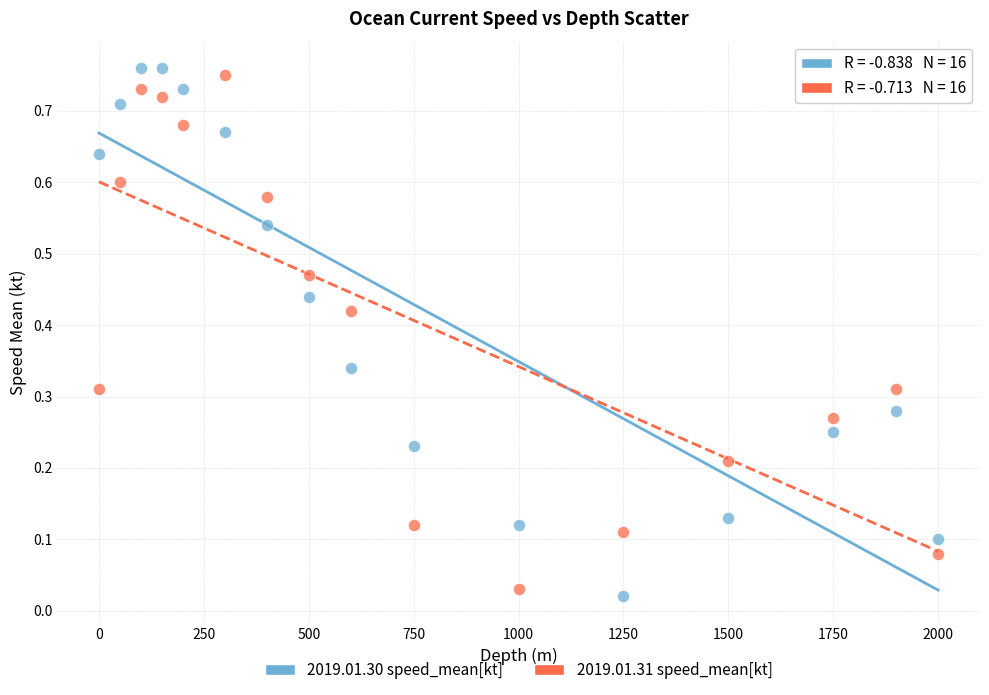

Which series has the widest spread of Y values?

2019.01.30 speed_mean[kt]